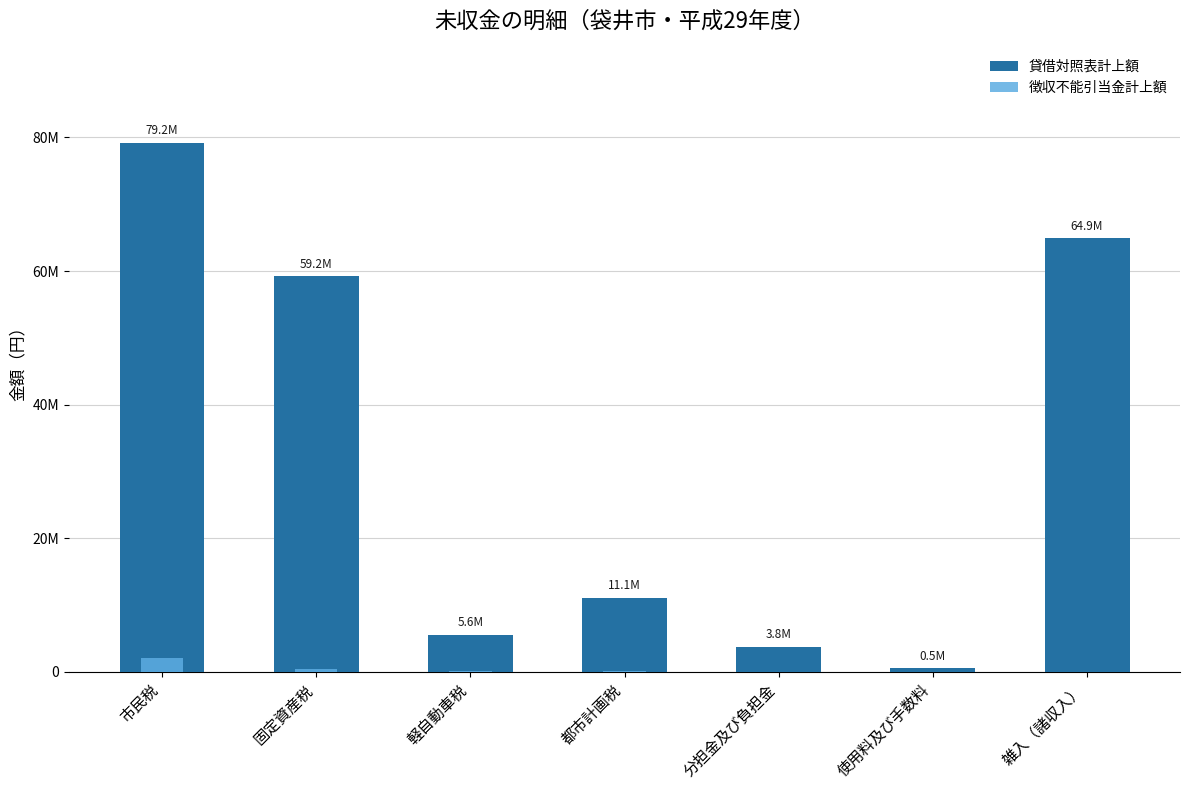

At which label does 徴収不能引当金計上額 reach its minimum?

分担金及び負担金